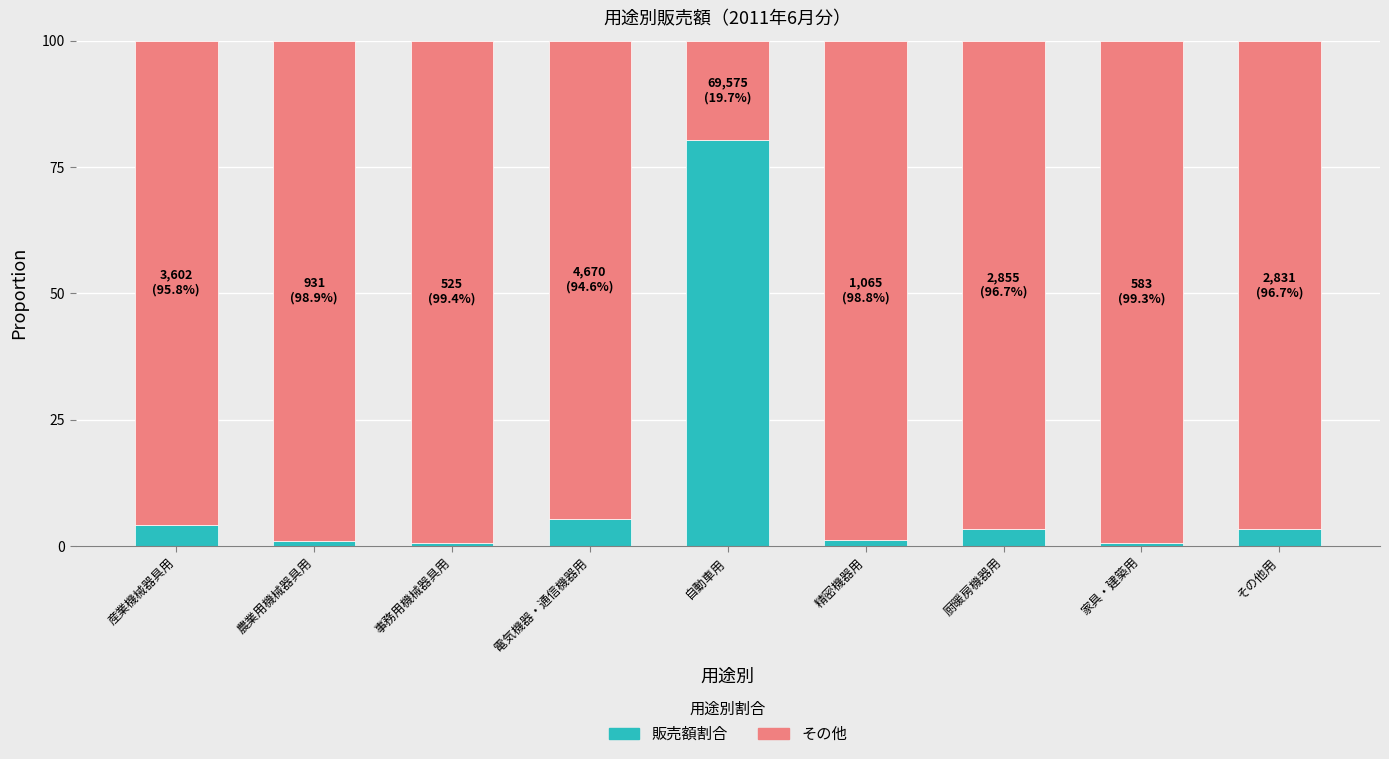

What is the difference between the maximum and minimum values in the 販売額割合 series?

79.7